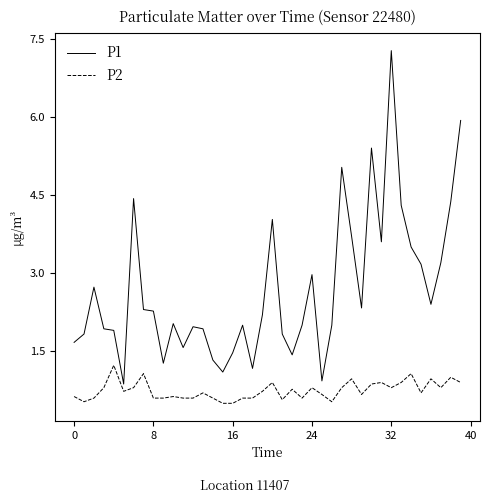

True or false: P1 and P2 intersect in this chart.

False